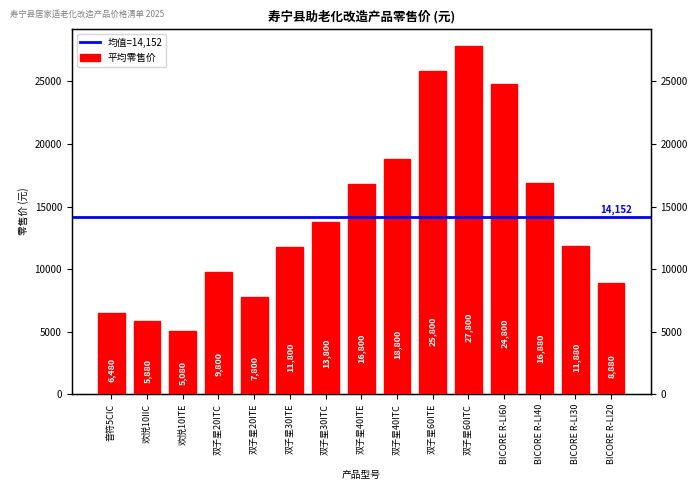

The value at 双子星40ITC is 18800. True or false?

True